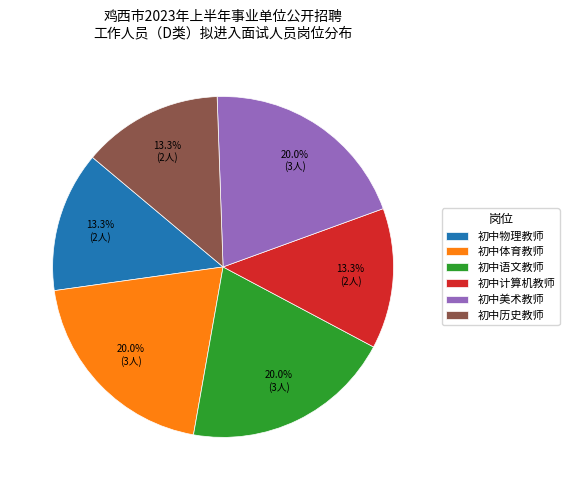

Is there any slice that represents more than half of the pie?

No